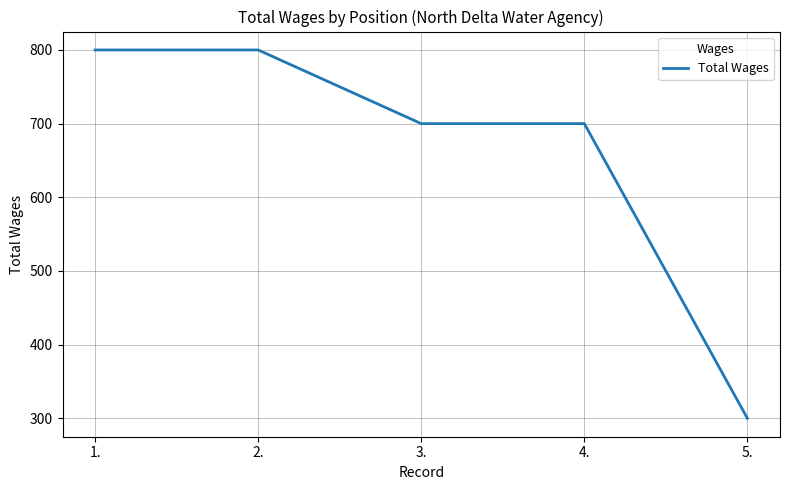

What is the difference between the values at 3. and 1.?

100